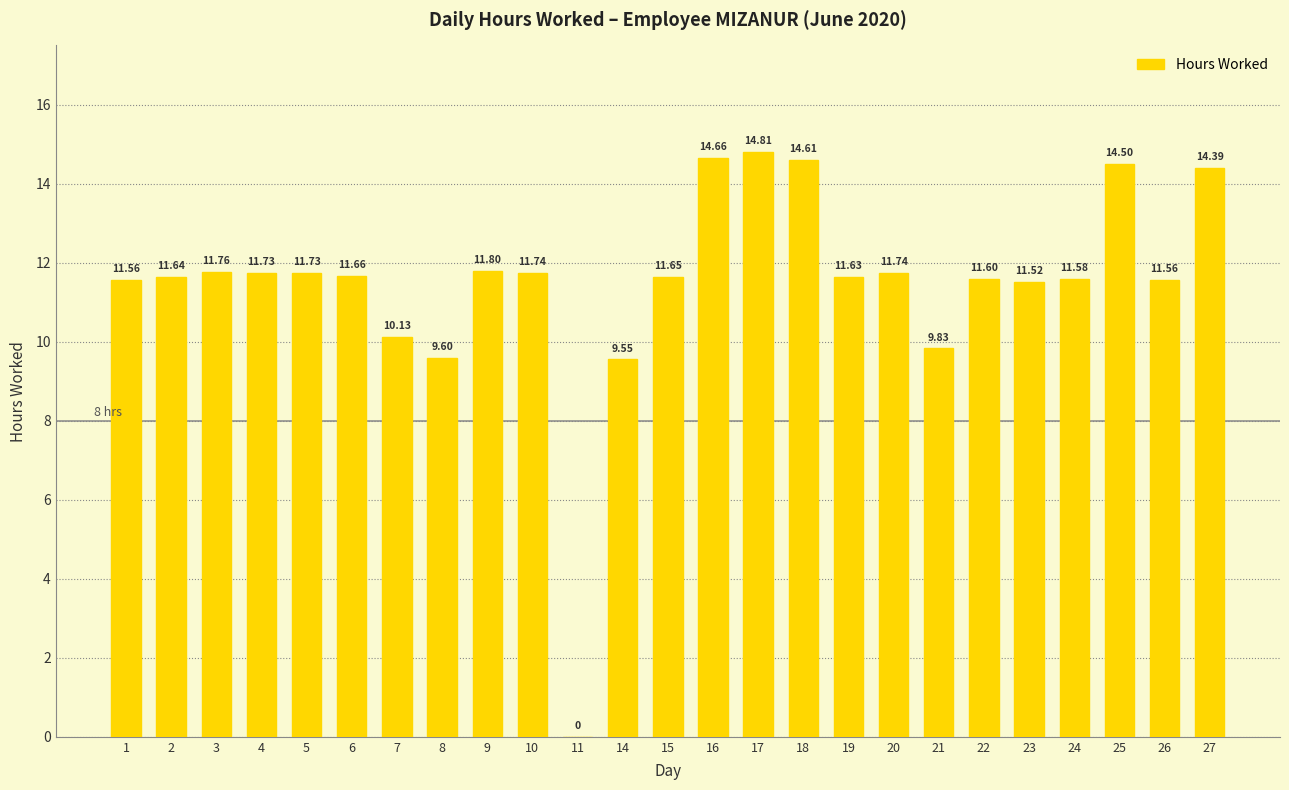

What is the greatest value displayed?

14.8